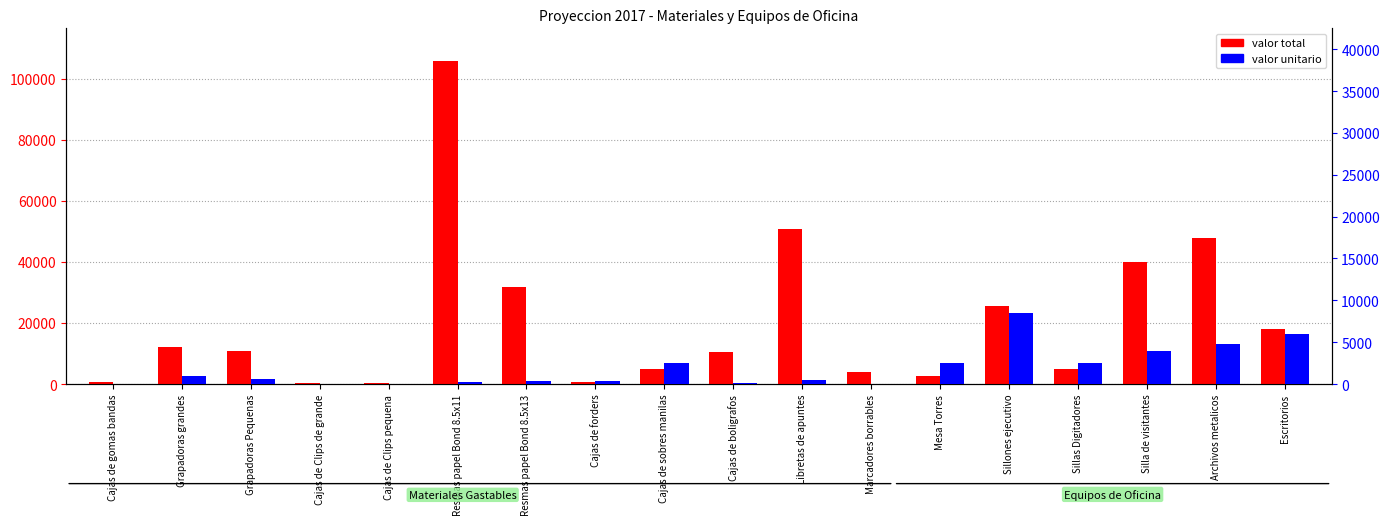

Does the chart contain any negative values?

No